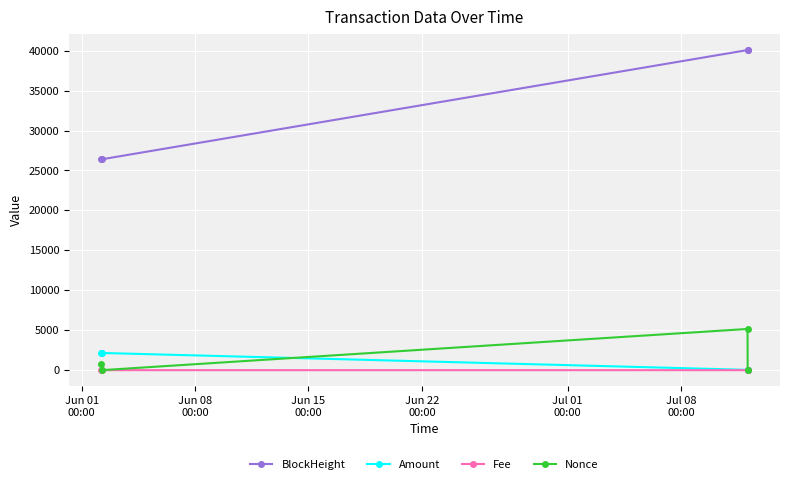

Which series has the largest total across all categories?

BlockHeight